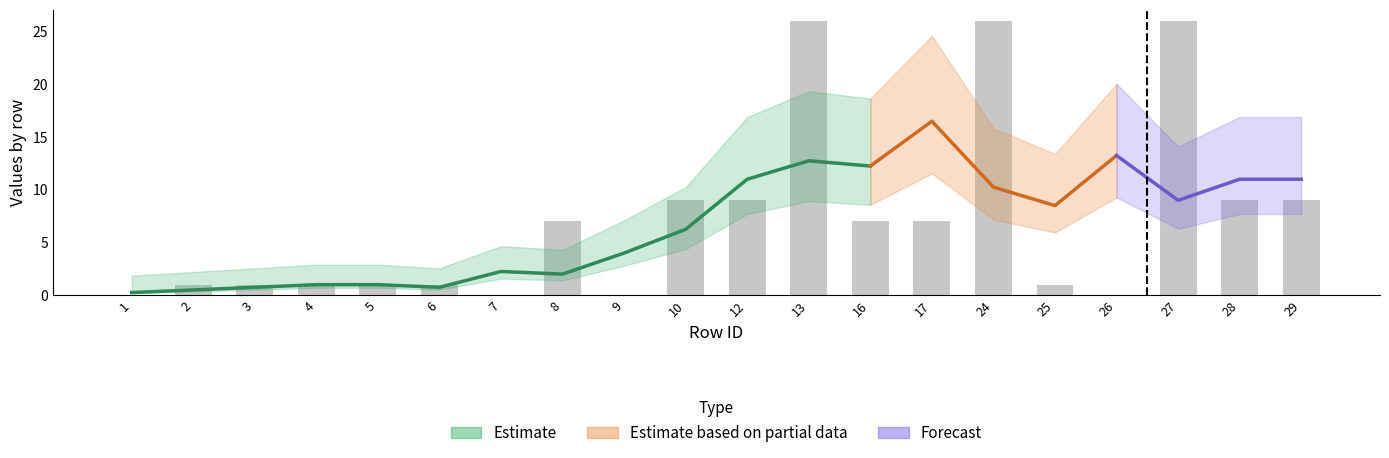

Is the value of col_8 at 8 greater than the value of col_2 at 24?

No